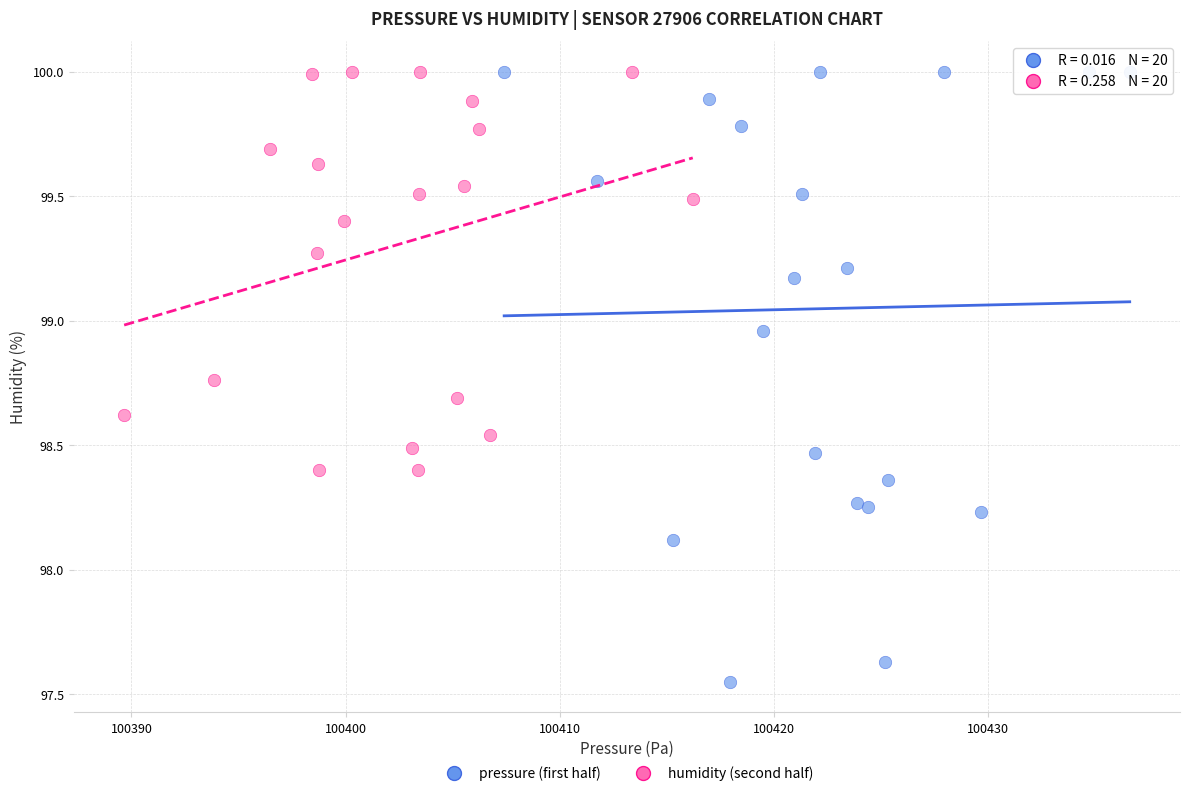

Which series has the largest Y range (max minus min)?

pressure (first half)